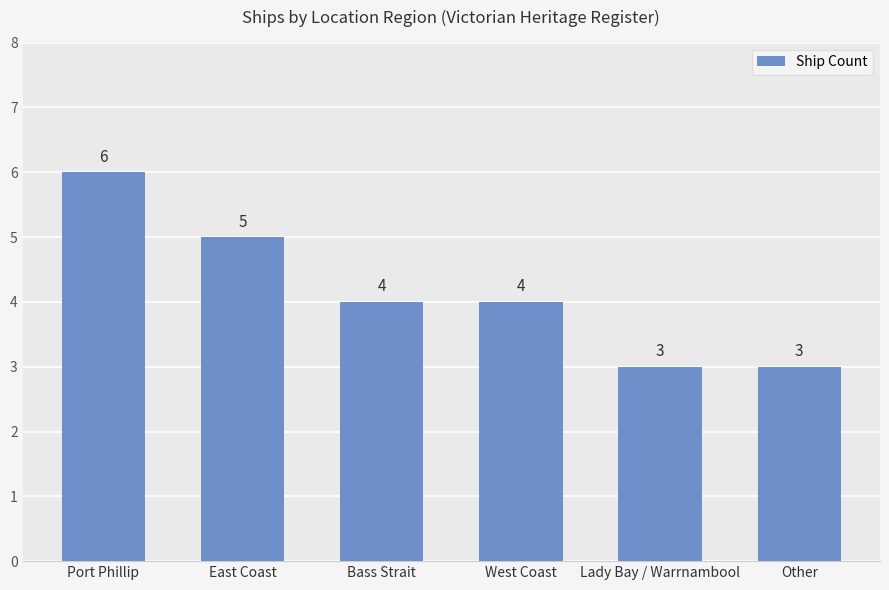

True or false: the data shows 1 at Other.

False